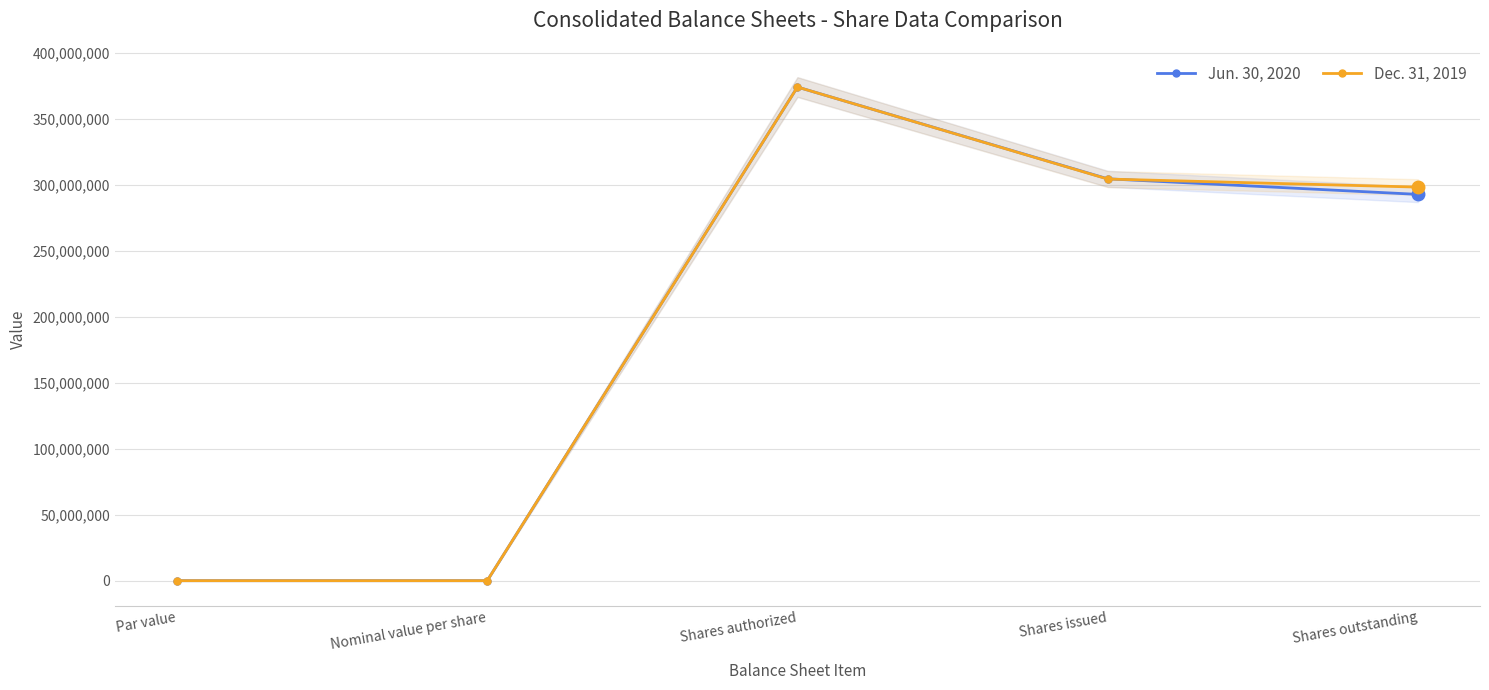

What is the highest value of the Jun. 30, 2020 series?

374165226